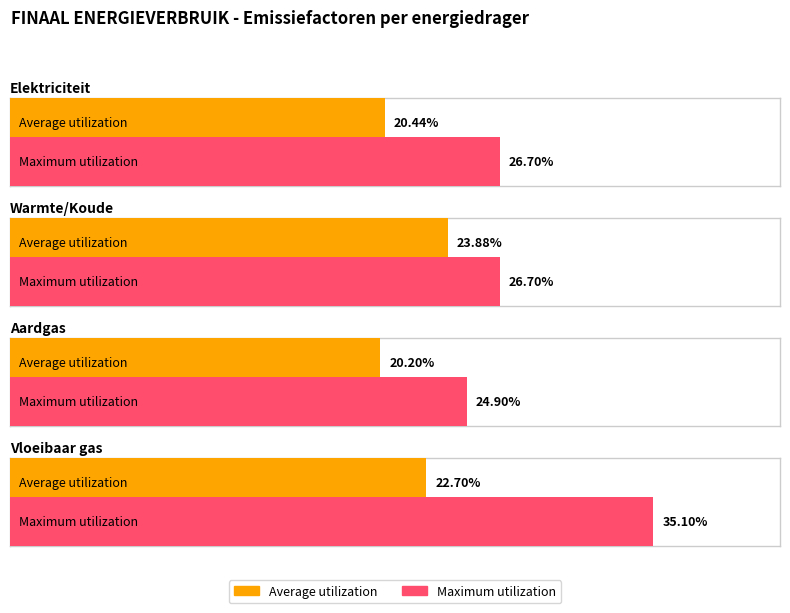

Reading left to right, what are all the values shown in this chart?

Average utilization: 0.2	0.2	0.2	0.2
Maximum utilization: 0.3	0.3	0.2	0.4